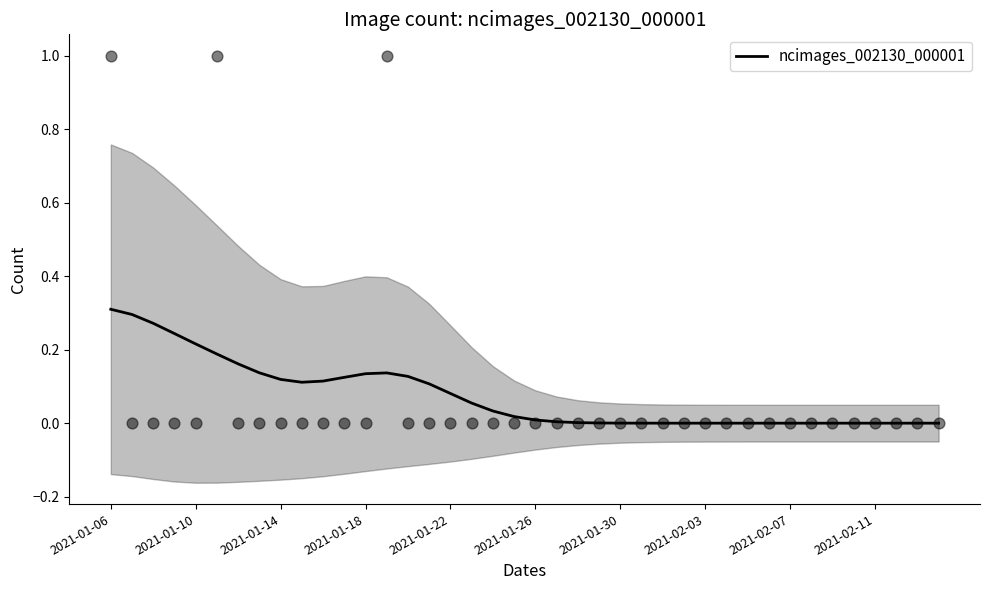

The ncimages_002130_000001 series shows 0.3 at 2021-01-10. True or false?

False